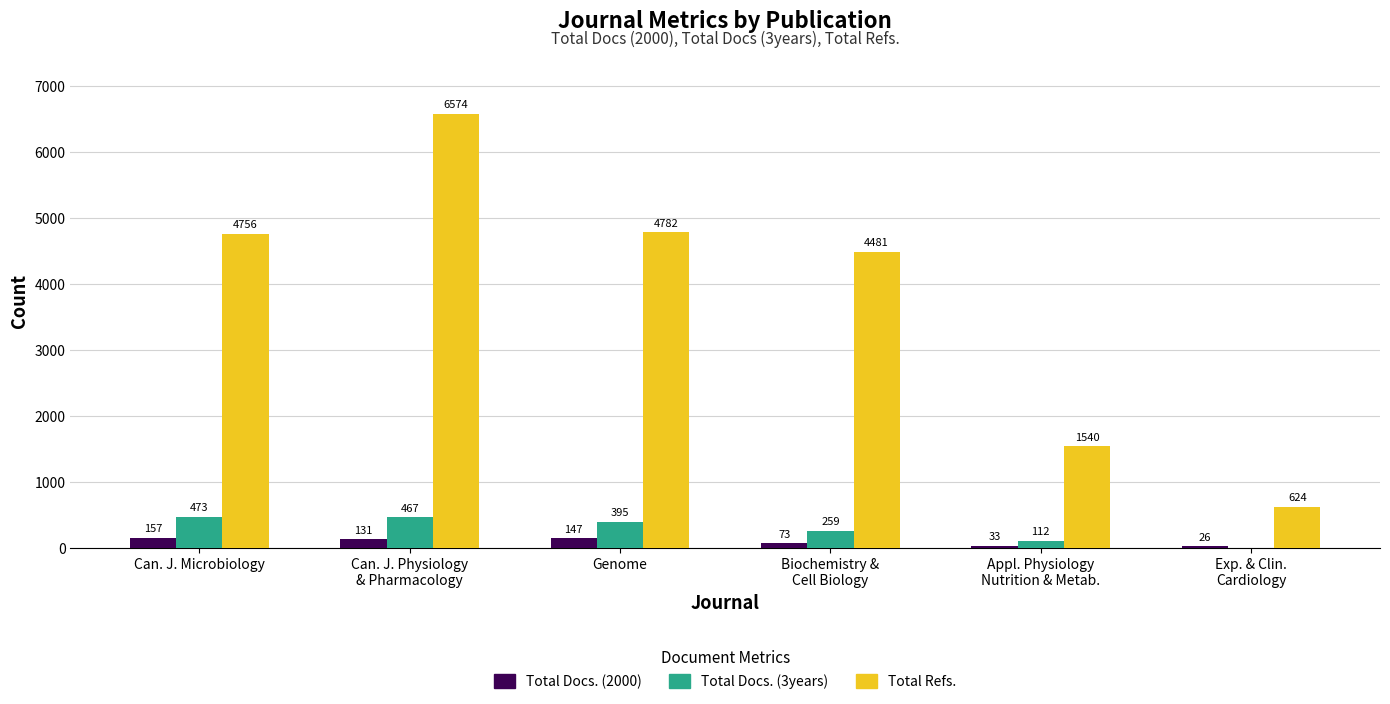

At which label does Total Docs. (2000) first exceed 131?

Can. J. Microbiology